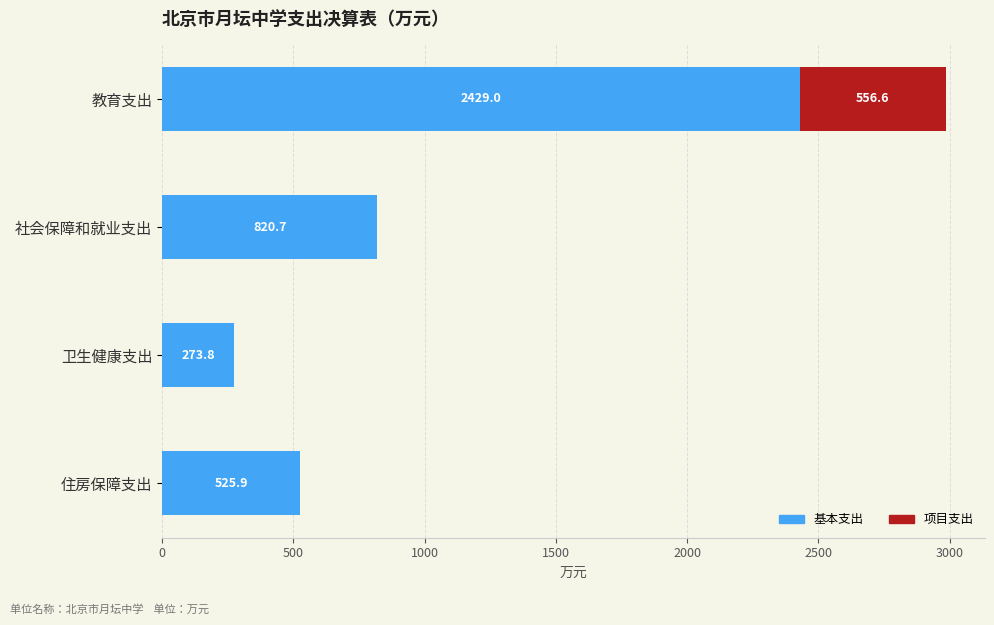

Is it true that 基本支出 equals 1238.9 at 社会保障和就业支出?

False